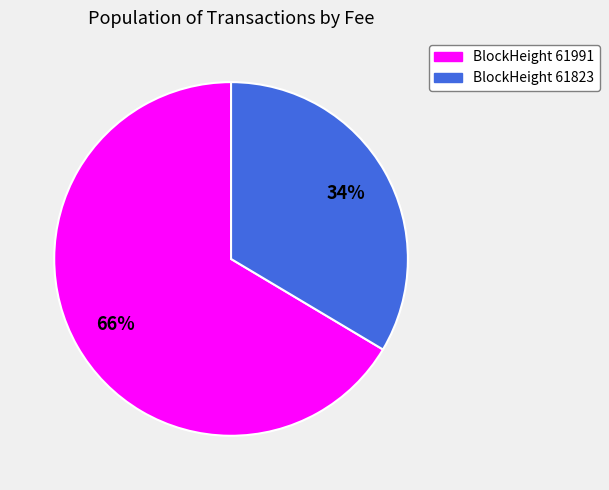

Is there a majority slice in this chart?

Yes